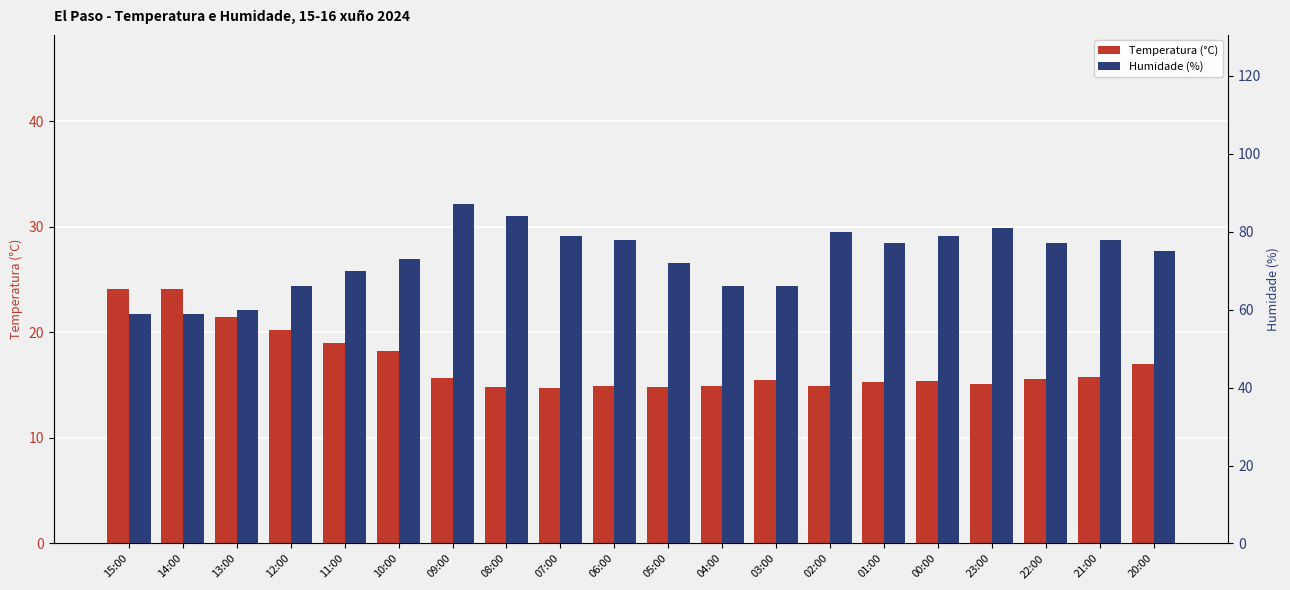

Where is Temperatura (°C) nearest to the value 19?

11:00